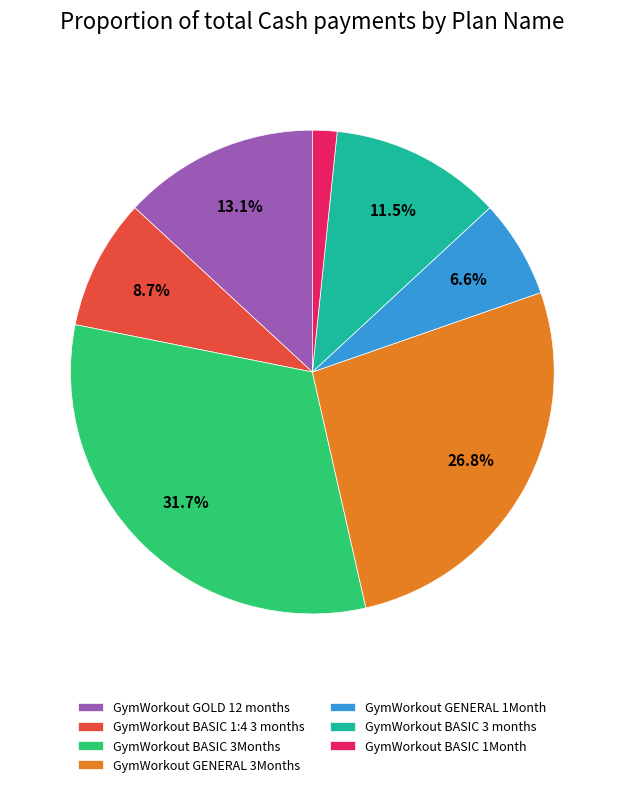

How much of the chart is everything except GymWorkout BASIC 3 months?

88.5%